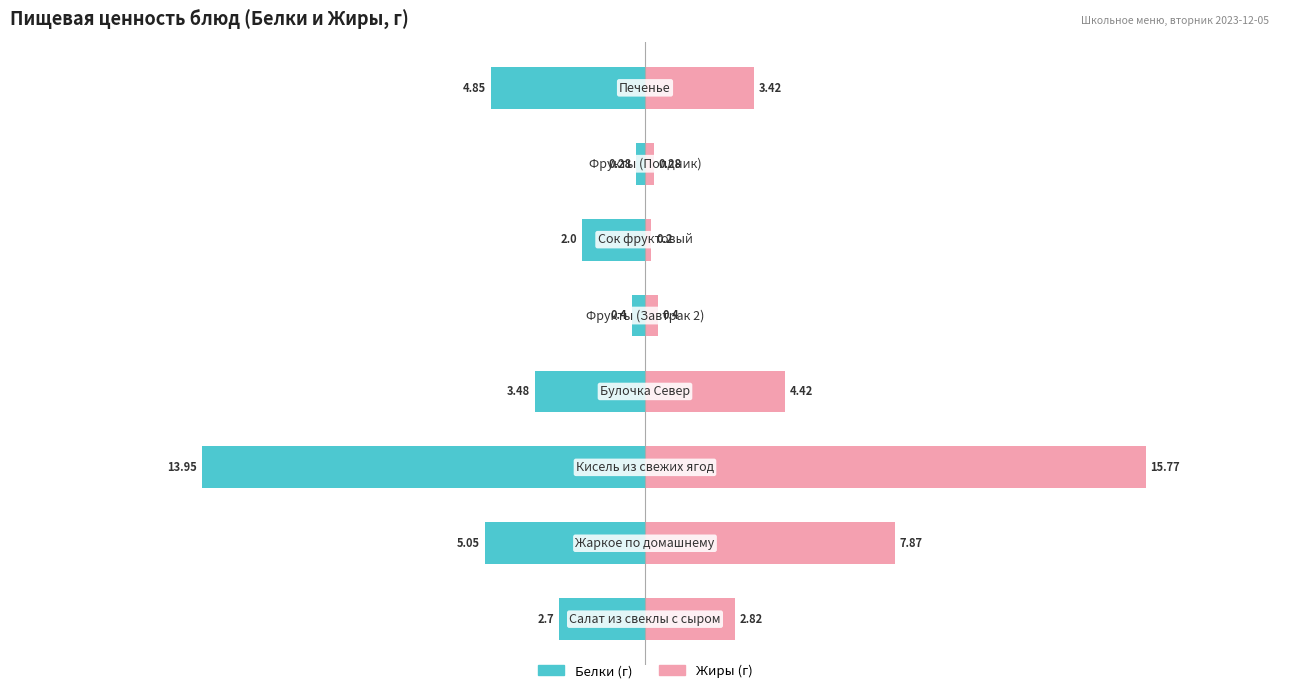

Which series has the largest total across all categories?

Жиры